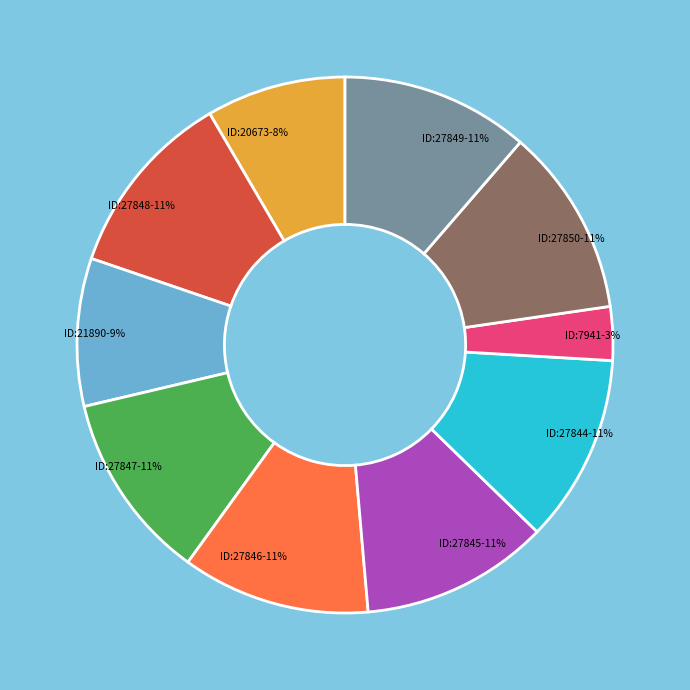

To the nearest percent, what is the difference between the largest and smallest slice percentages?

8%